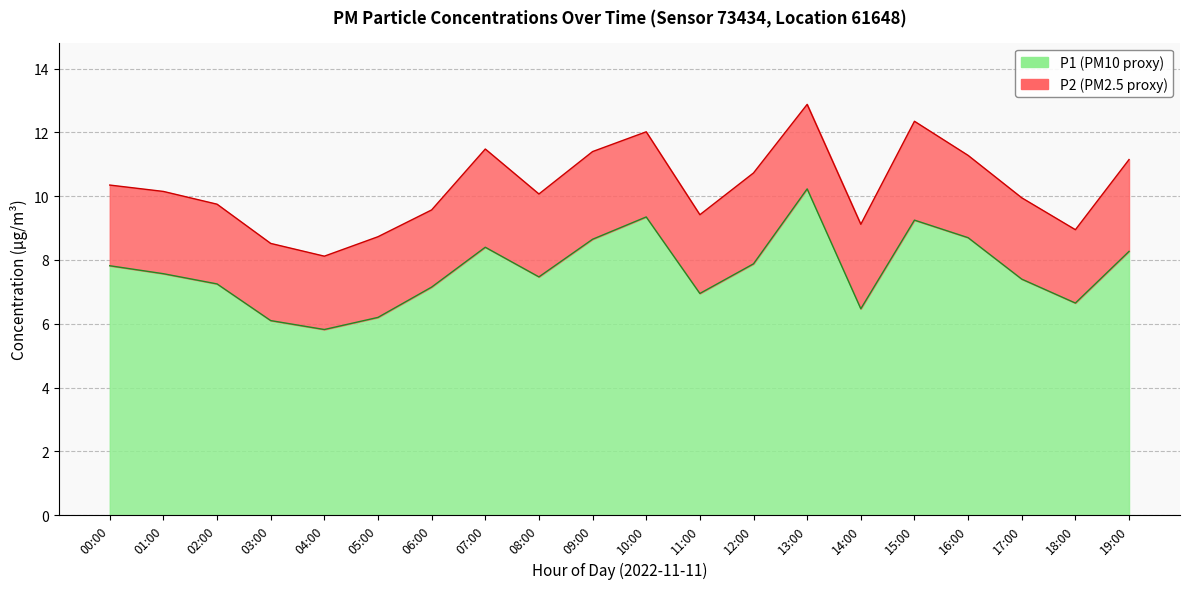

What is the difference between the second highest and minimum values?

3.5